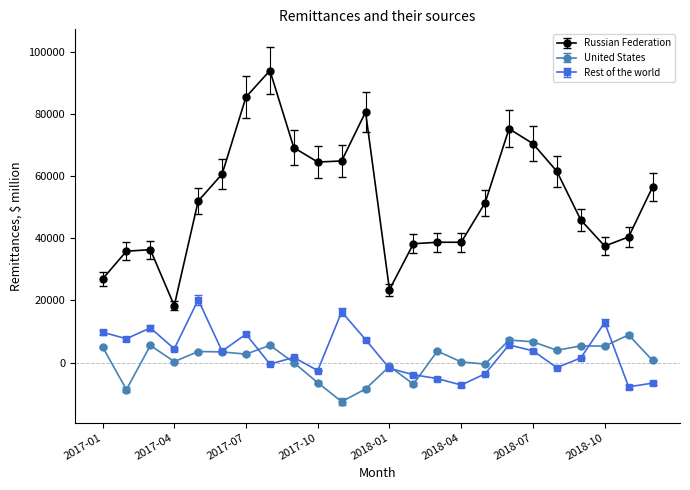

What is the minimum value for Rest of the world?

-7824.2